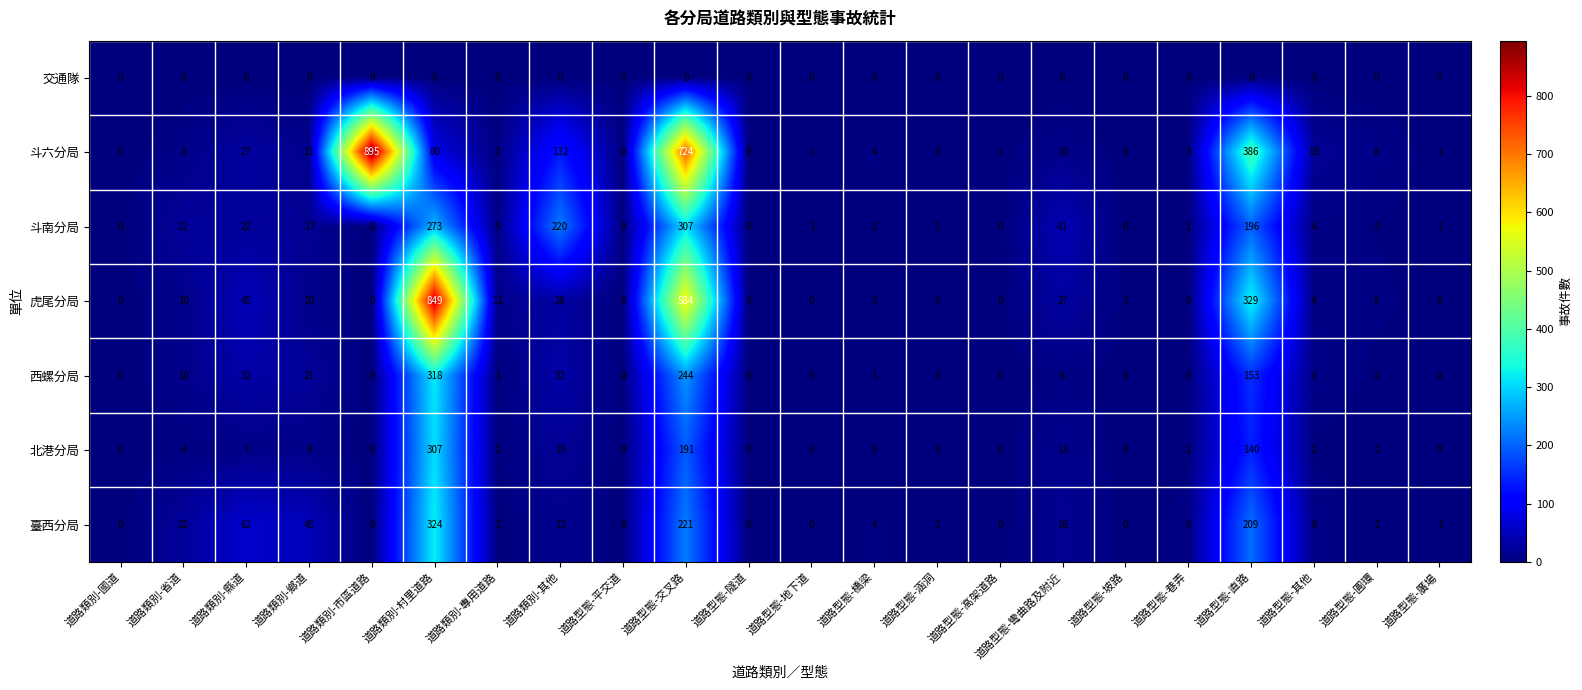

What is the sum of all 西螺分局 values?

828